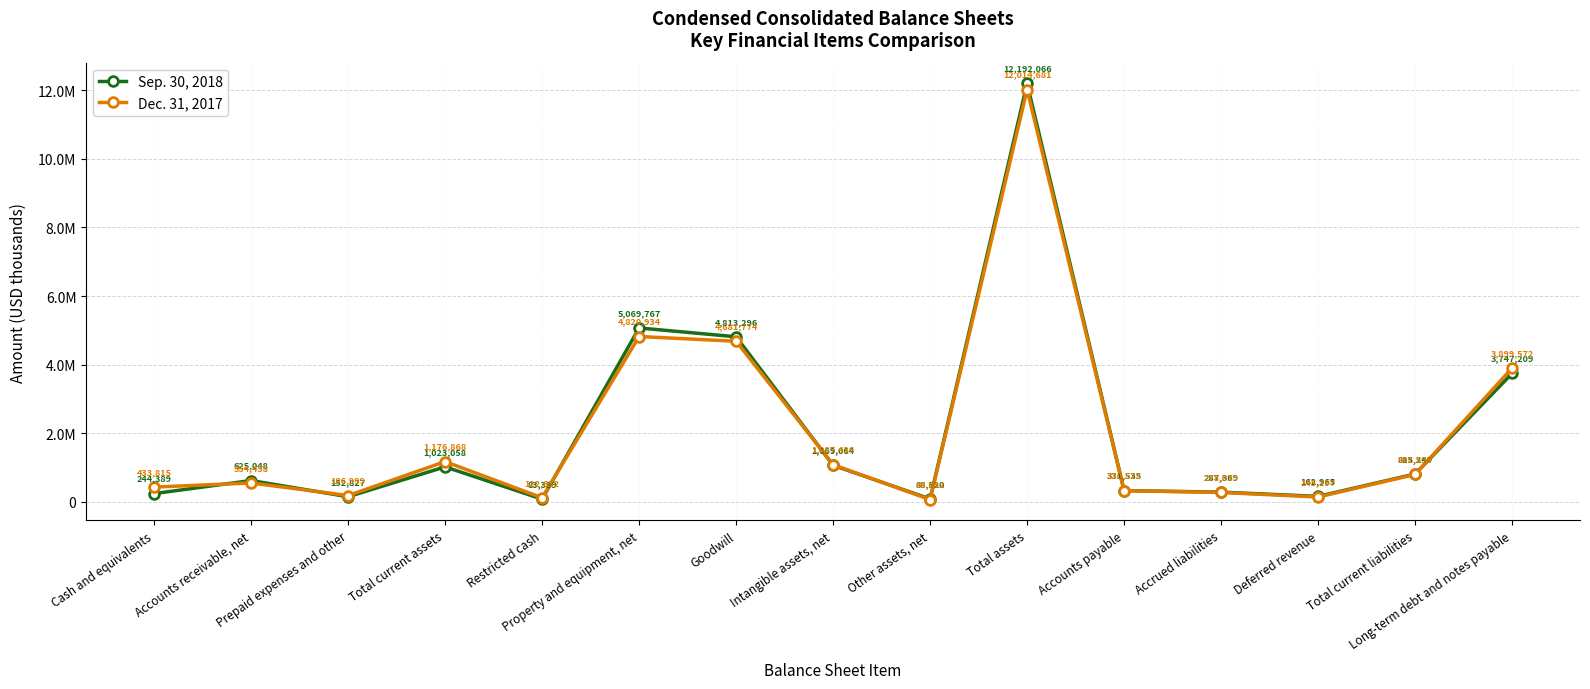

What are all the series names shown in the legend?

Sep. 30, 2018, Dec. 31, 2017